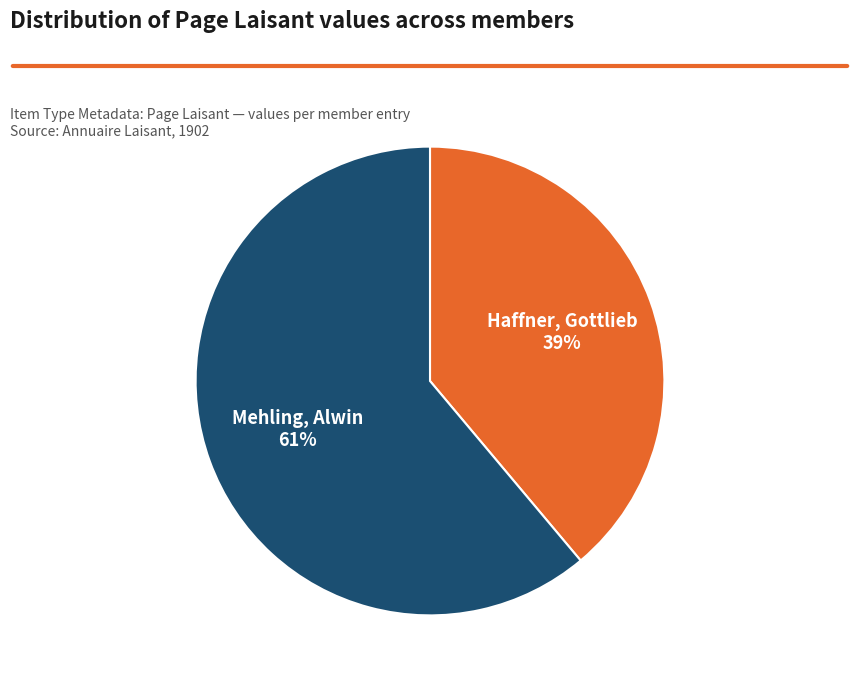

To the nearest percent, what is the difference between the largest and smallest slice percentages?

22%